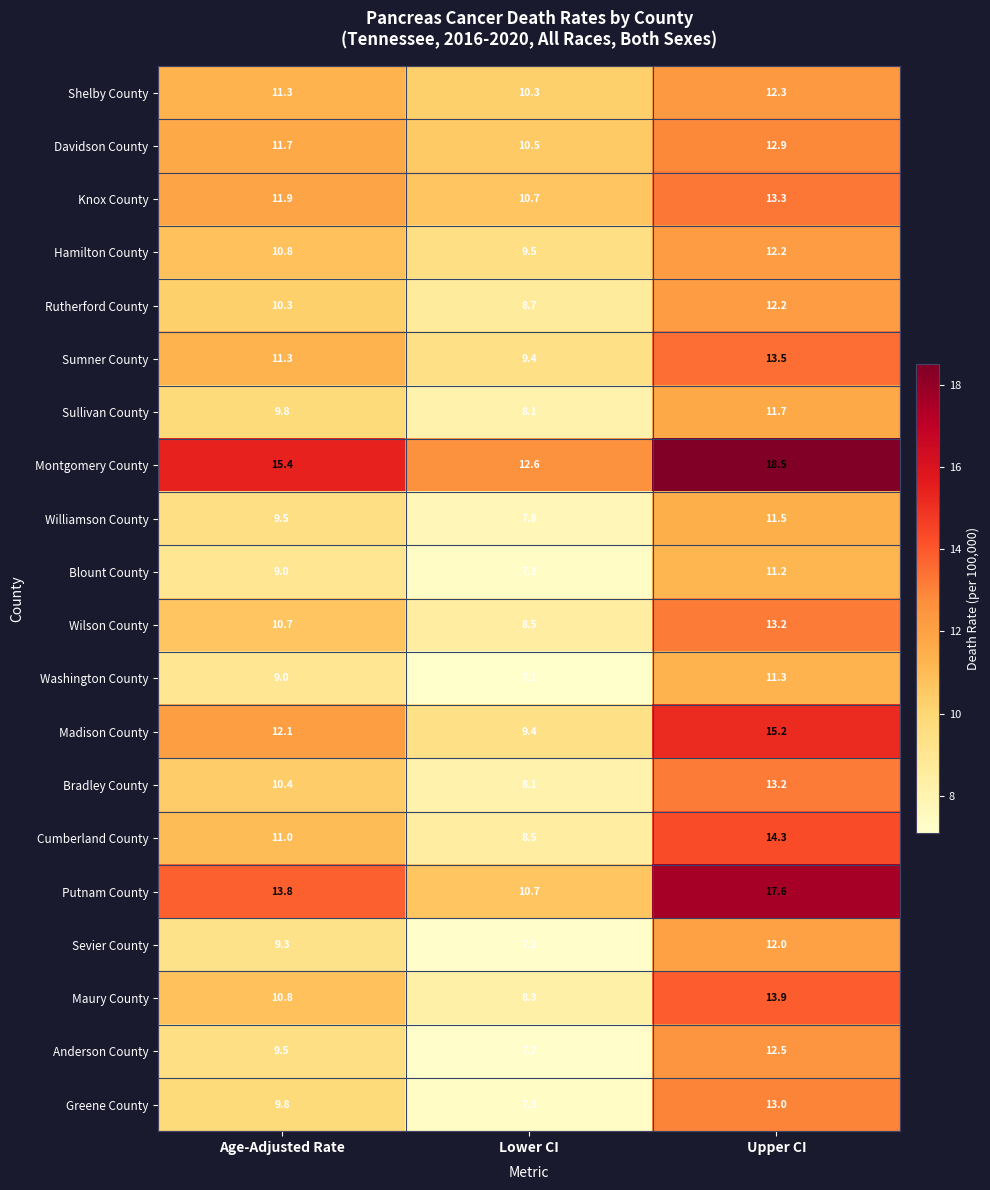

Which series has the widest spread of values?

Putnam County